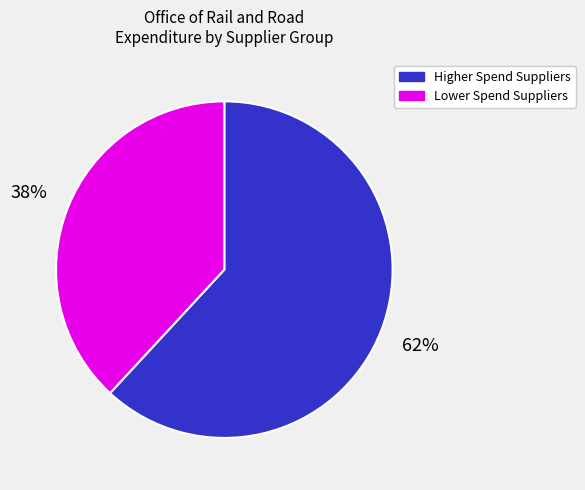

Rank the categories by value from lowest to highest.

Lower Spend Suppliers, Higher Spend Suppliers